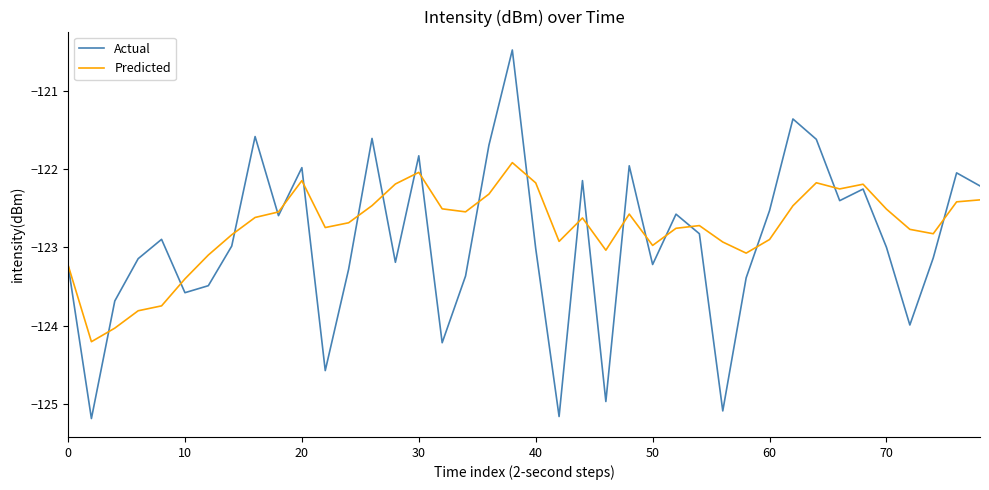

What is the average value of the Predicted series?

-122.7